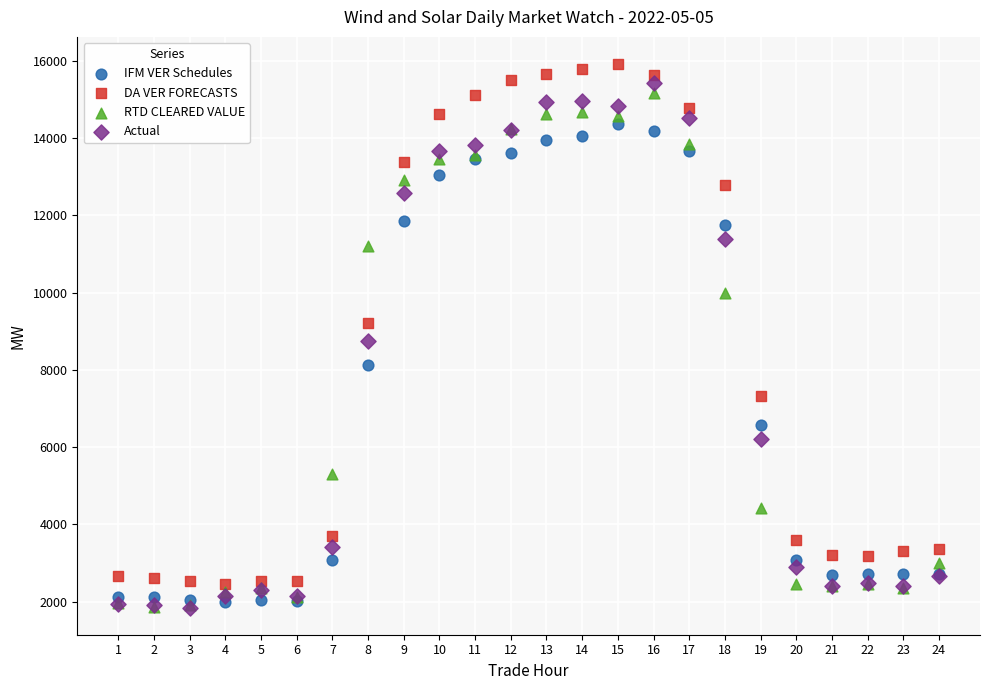

In the RTD CLEARED VALUE series, what Y value is closest to 8521?

9984.1